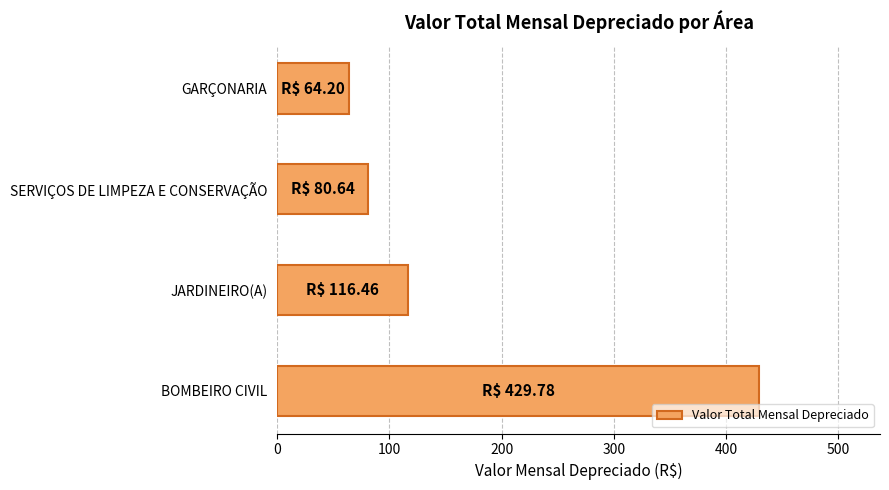

What is the average value?

172.8